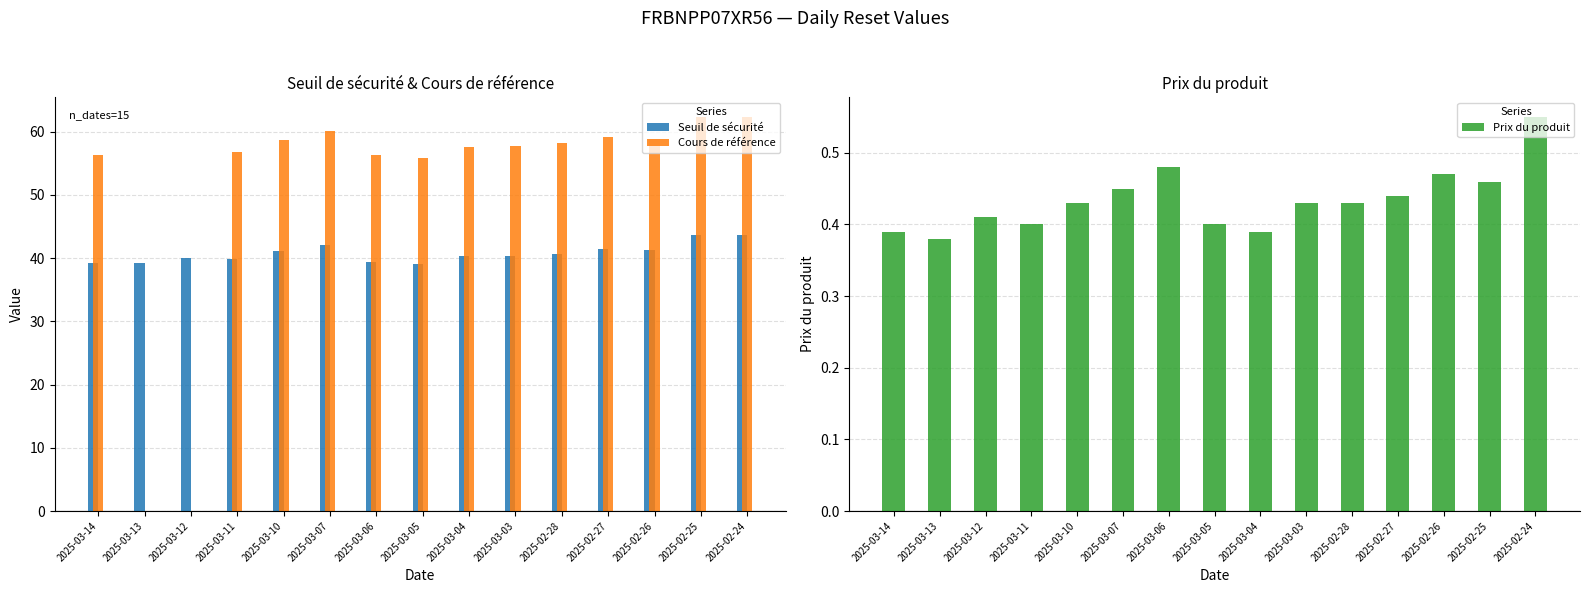

Which series changed the most between 2025-03-11 and 2025-02-24?

Cours de référence